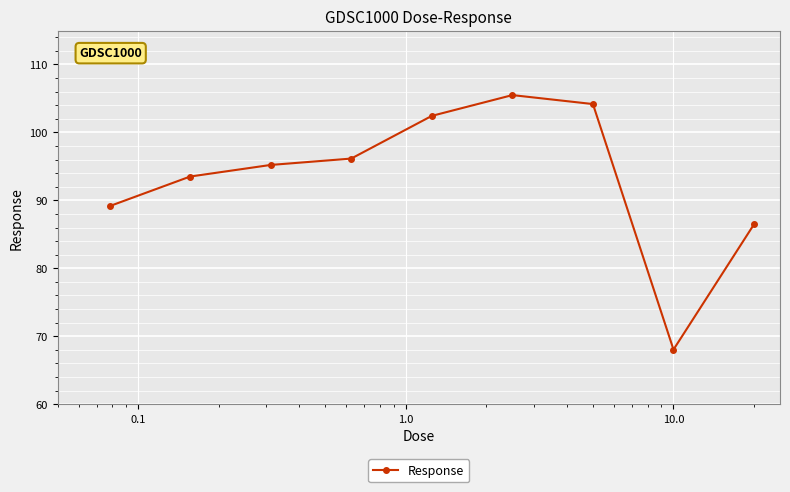

What is the average value?

93.4